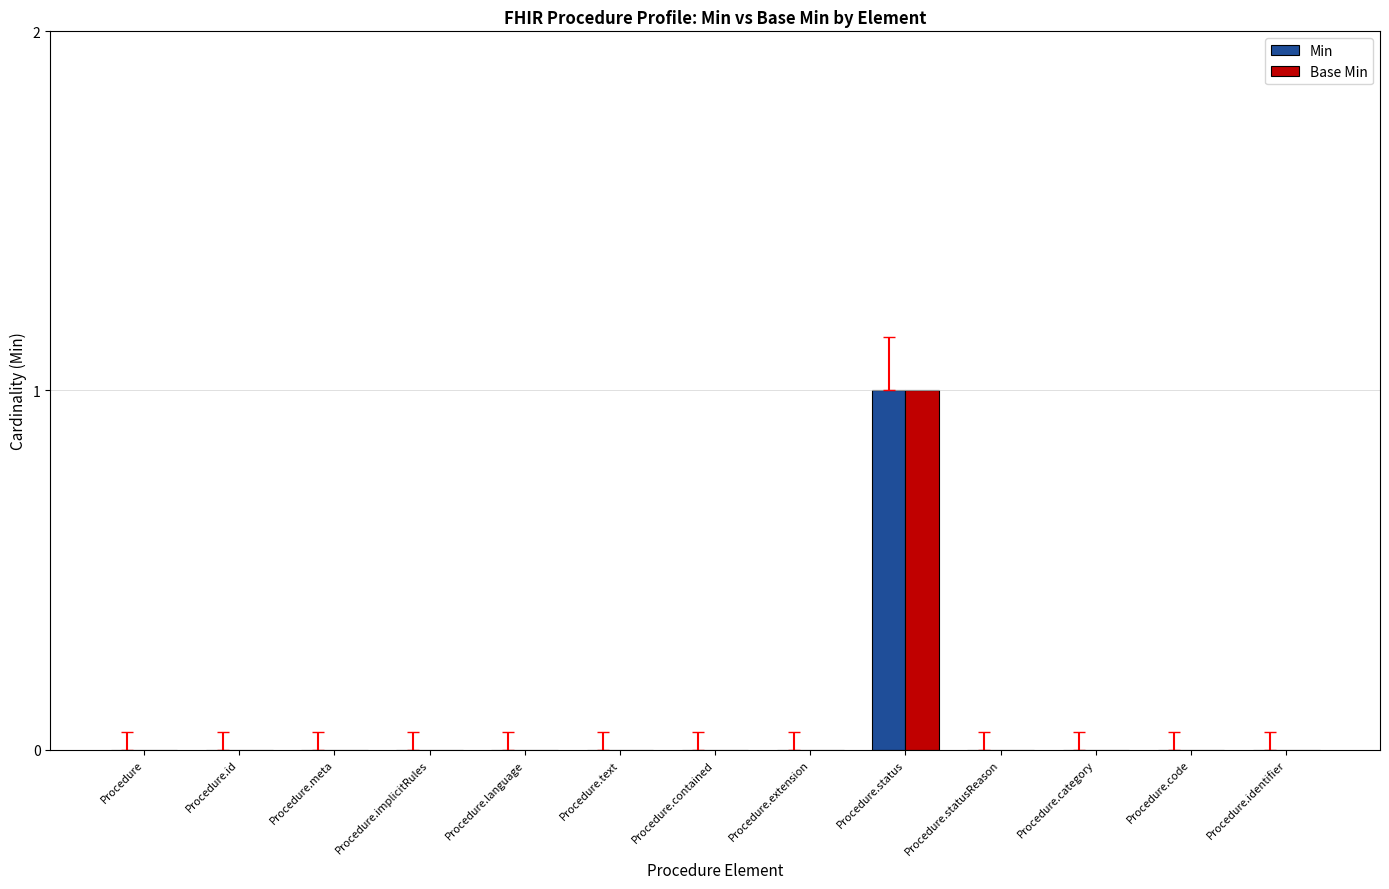

The value of Base Min at Procedure.implicitRules is 0. True or false?

True